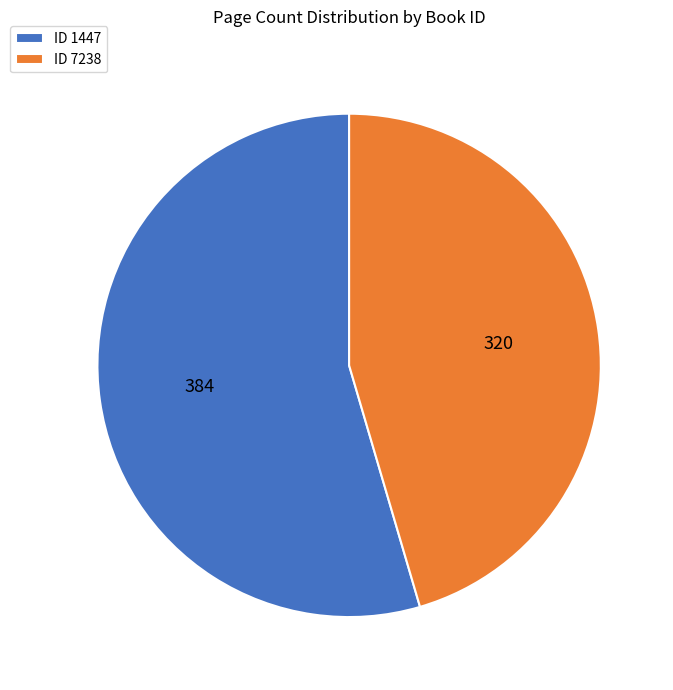

What is the majority slice?

ID 1447